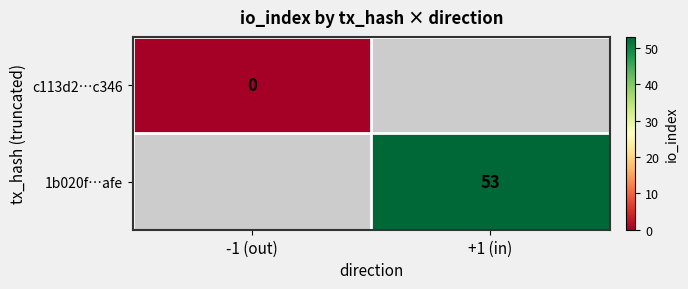

The value of 1b020f…afe at +1 (in) is 25. True or false?

False